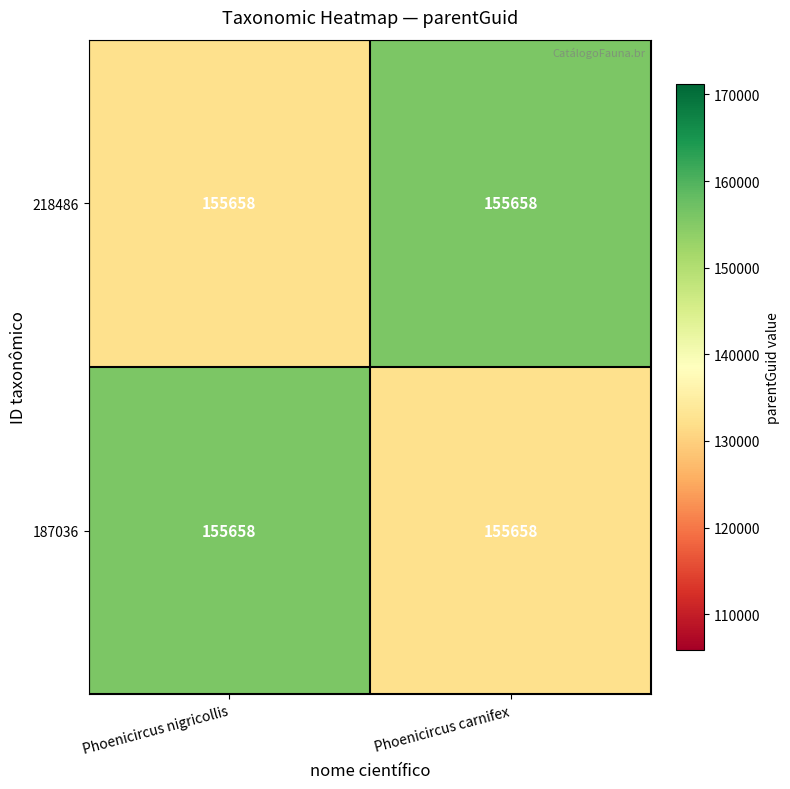

At how many categories does at least one series exceed 142432?

2